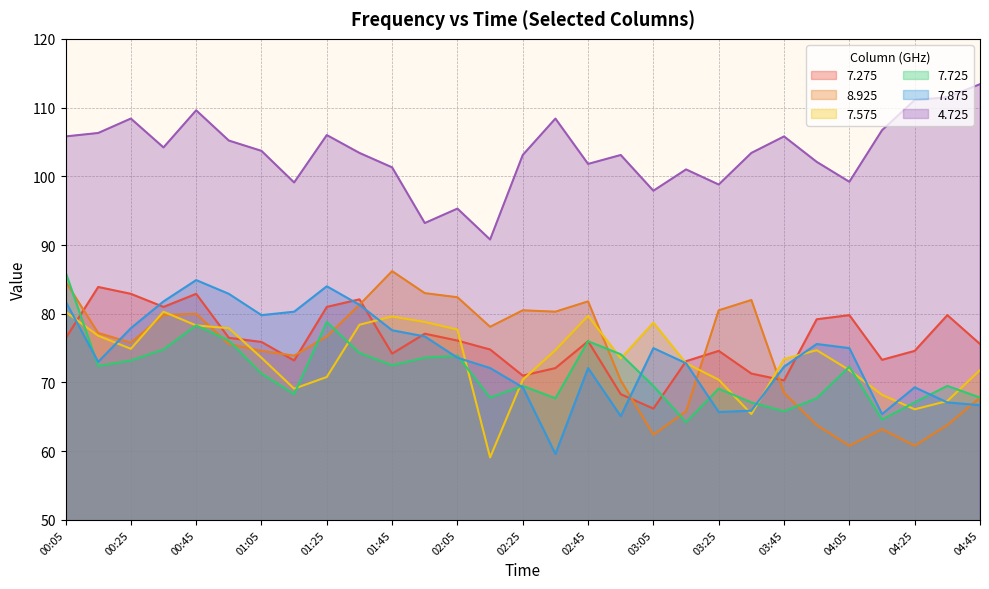

Reading right to left, transcribe all the data shown in this chart.

7.275: 75.6	79.8	74.6	73.3	79.8	79.2	70.3	71.3	74.6	73.1	66.2	68.3	76.0	72.1	71.0	74.8	76.1	77.1	74.2	82.1	81.0	73.2	75.9	76.5	82.9	81.0	82.9	83.9	76.4
8.925: 67.8	63.8	60.8	63.2	60.8	63.8	68.5	82.0	80.5	65.8	62.4	70.3	81.8	80.3	80.5	78.1	82.4	83.0	86.2	81.3	76.7	73.9	74.6	75.6	80.0	79.8	75.8	77.2	84.7
7.575: 71.8	67.3	66.1	68.2	71.8	74.7	73.4	65.4	70.4	72.8	78.7	73.5	79.7	74.7	70.4	59.1	77.7	78.8	79.6	78.4	70.8	69.1	73.6	77.9	78.3	80.3	74.9	76.8	80.3
7.725: 67.8	69.5	67.1	64.6	72.3	67.7	65.8	67.1	69.1	64.2	69.5	74.1	76.0	67.7	69.5	67.8	73.9	73.6	72.5	74.3	78.8	68.3	71.3	76.1	78.3	74.8	73.2	72.4	86.1
7.875: 66.7	67.1	69.3	65.4	75.0	75.6	72.3	65.9	65.7	72.8	75.0	65.1	72.1	59.6	69.3	72.1	73.6	76.7	77.6	81.3	84.0	80.3	79.8	82.9	84.9	81.8	77.9	73.0	81.8
4.725: 113.4	111.5	111.1	106.7	99.2	102.1	105.8	103.4	98.8	101.0	97.9	103.1	101.8	108.4	103.1	90.8	95.3	93.2	101.3	103.4	106.0	99.1	103.7	105.2	109.6	104.2	108.4	106.3	105.8